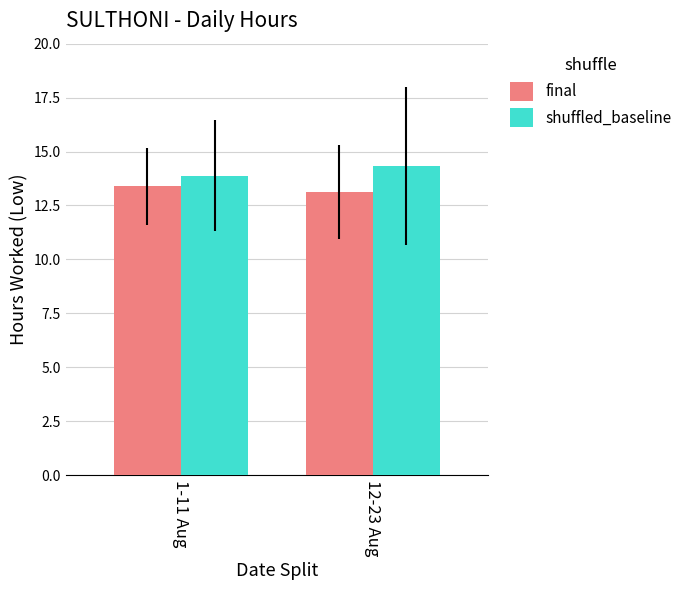

Which label corresponds to the smallest value in the chart?

12-23 Aug